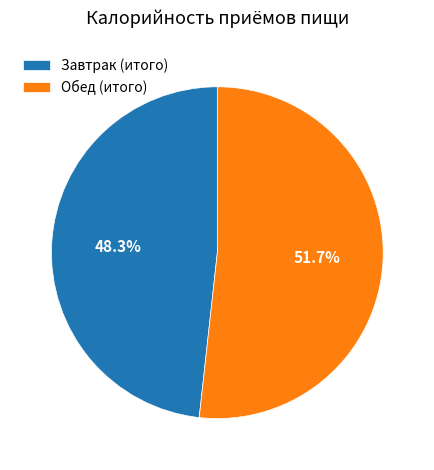

What is the majority slice?

Обед (итого)